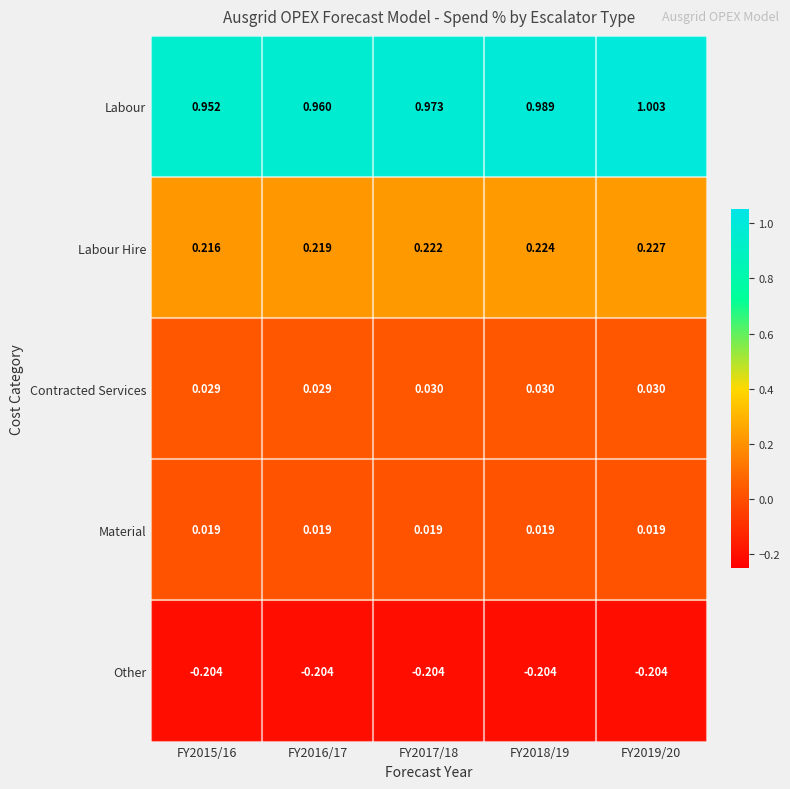

Which series changed the most between FY2016/17 and FY2017/18?

Labour